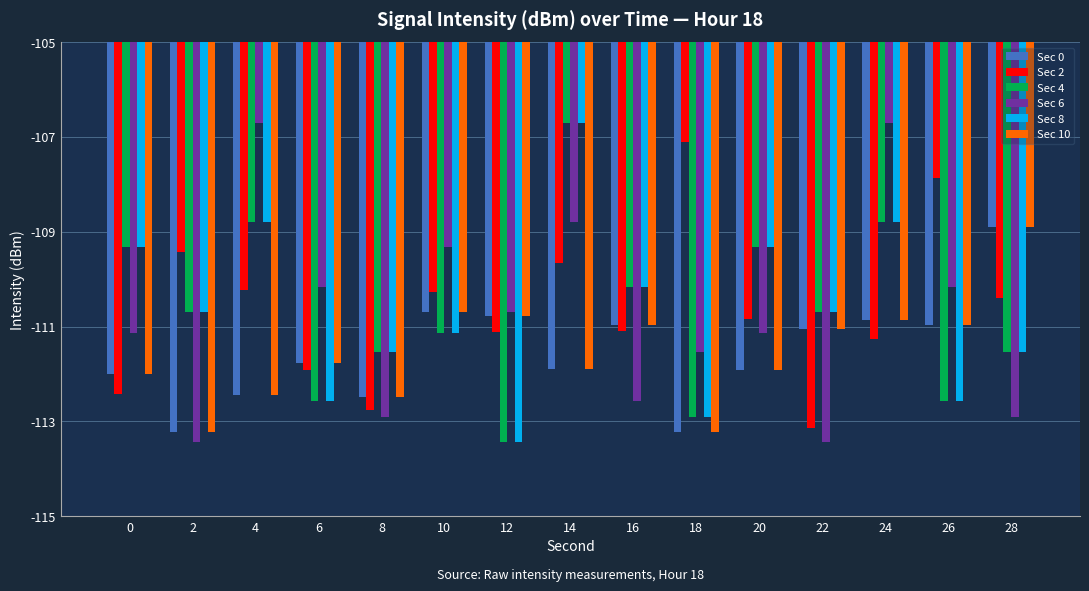

Which category has the highest value in the Sec 10 series?

28